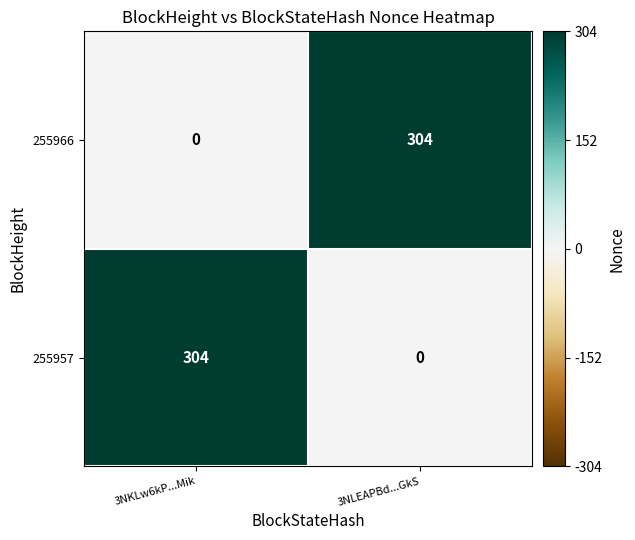

Is it true that 255966 equals 112 at 3NKLw6kP...Mik?

False